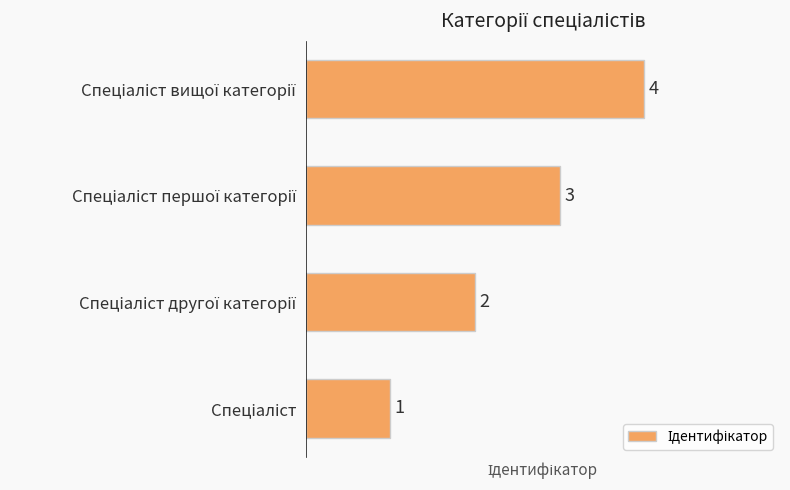

What is the difference between the maximum and minimum values?

3